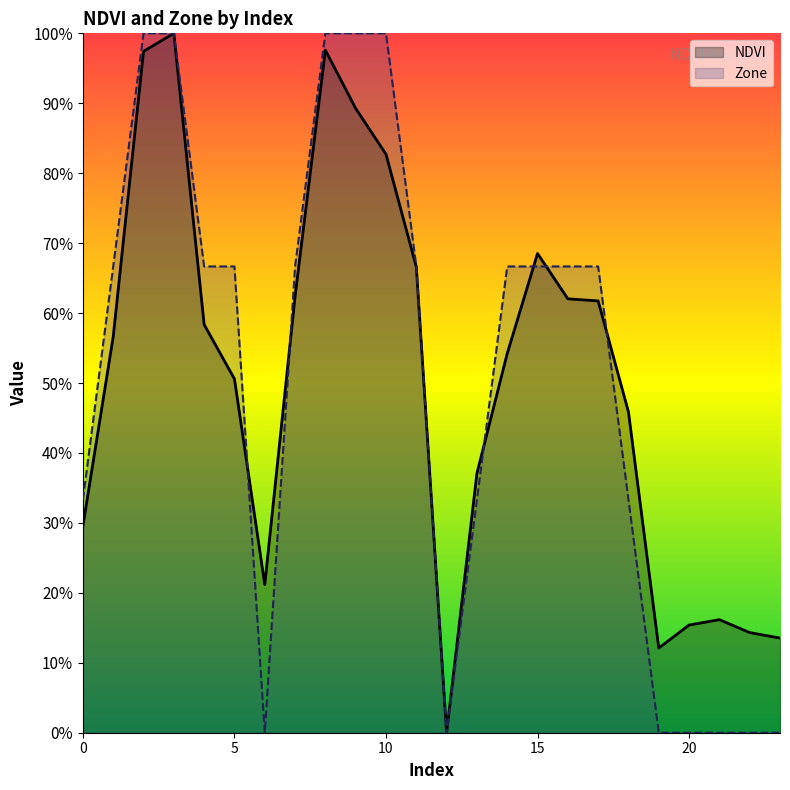

At which label is Zone closest to 0?

6